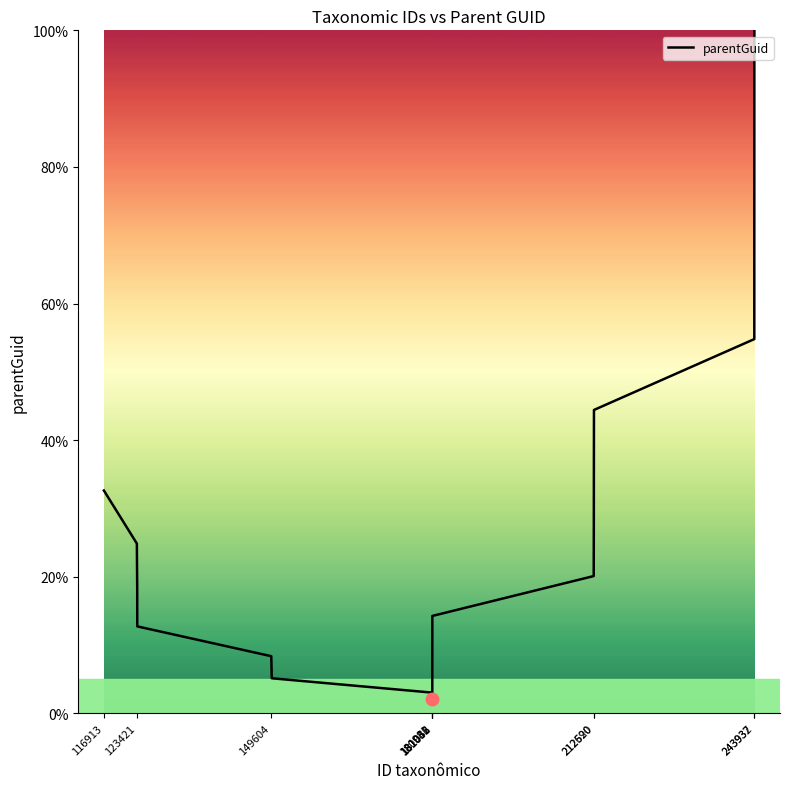

What is the difference between the maximum and minimum values?

97.9